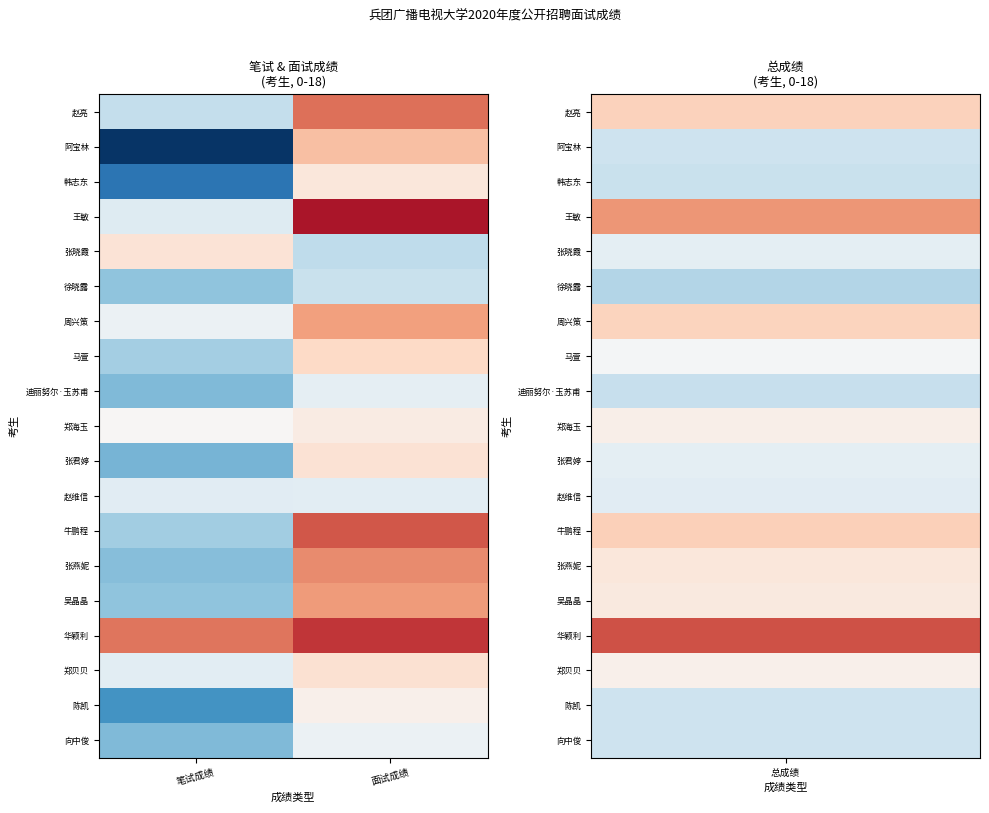

Count the number of categories in the chart.

2